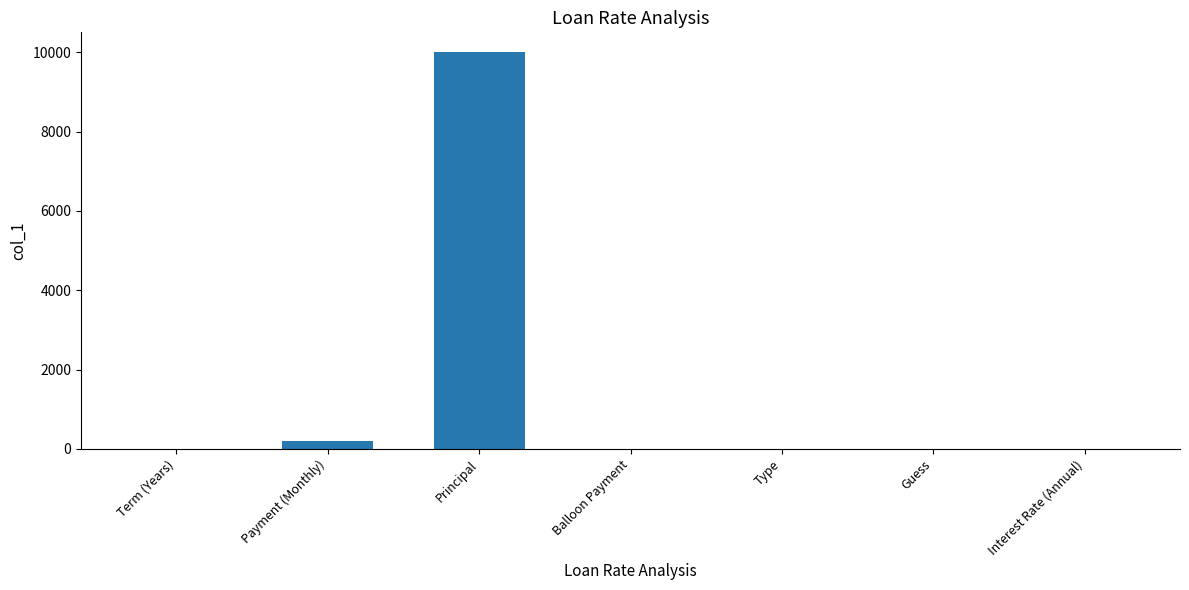

At which category does the chart reach its peak across all series?

Principal